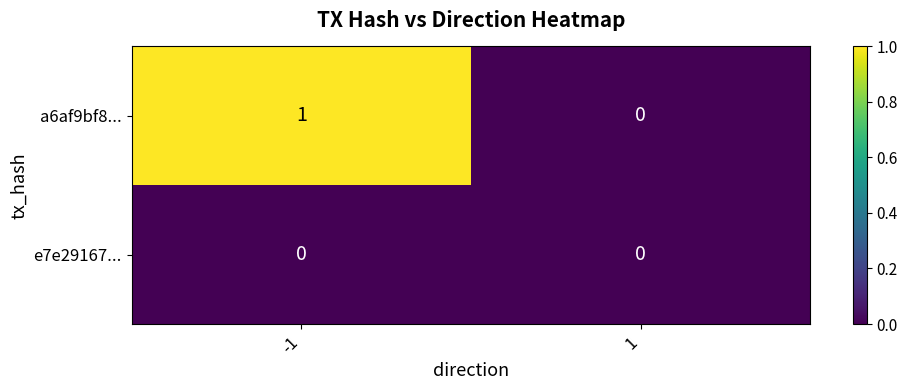

Rank the series by their average value, from lowest to highest.

e7e29167..., a6af9bf8...